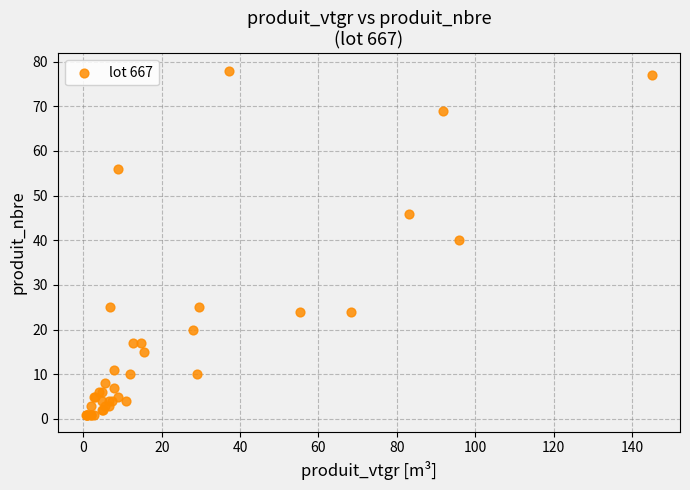

What Y value in the scatter plot is closest to 39?

40